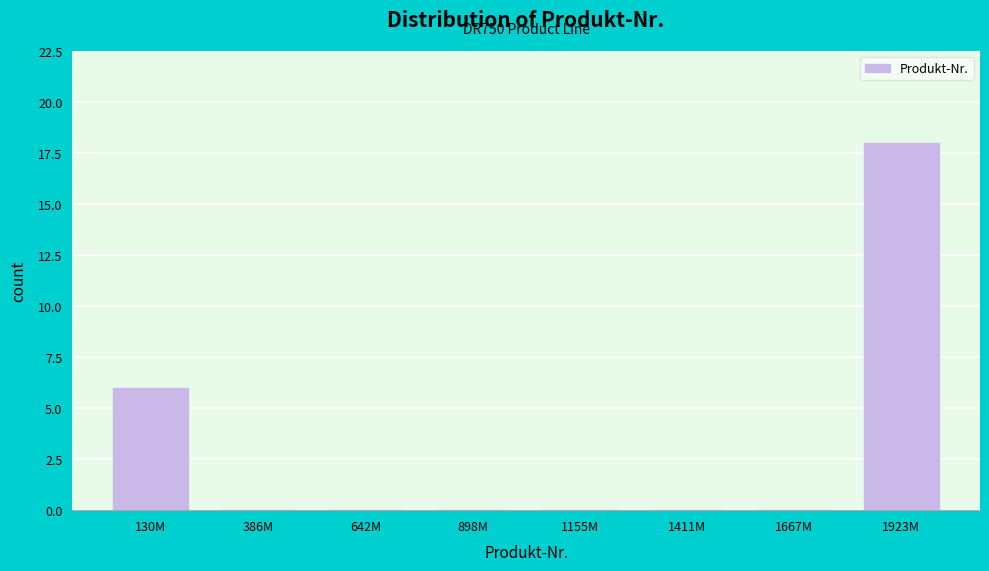

Reading left to right, transcribe all the data shown in this chart.

130M=6	386M=0	642M=0	898M=0	1155M=0	1411M=0	1667M=0	1923M=18